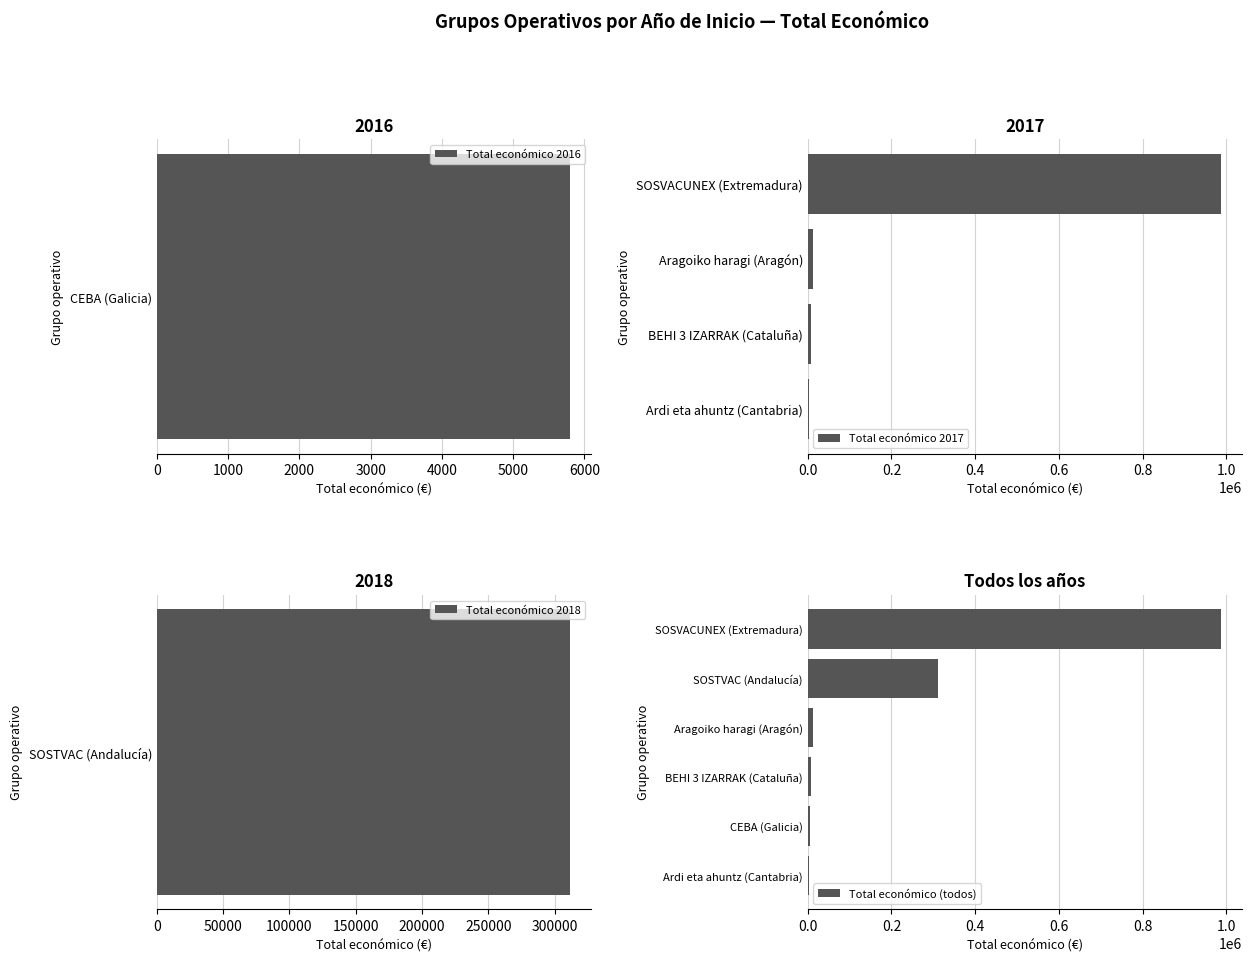

Between CEBA (Galicia) and SOSTVAC (Andalucía), which is larger?

SOSTVAC (Andalucía)